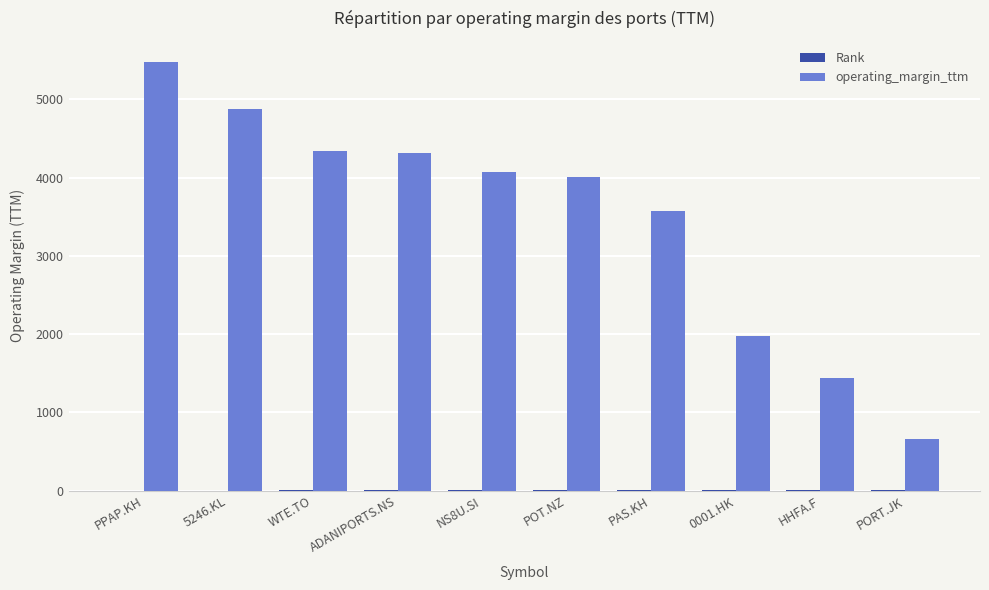

What is the total value across all series at 5246.KL?

4883